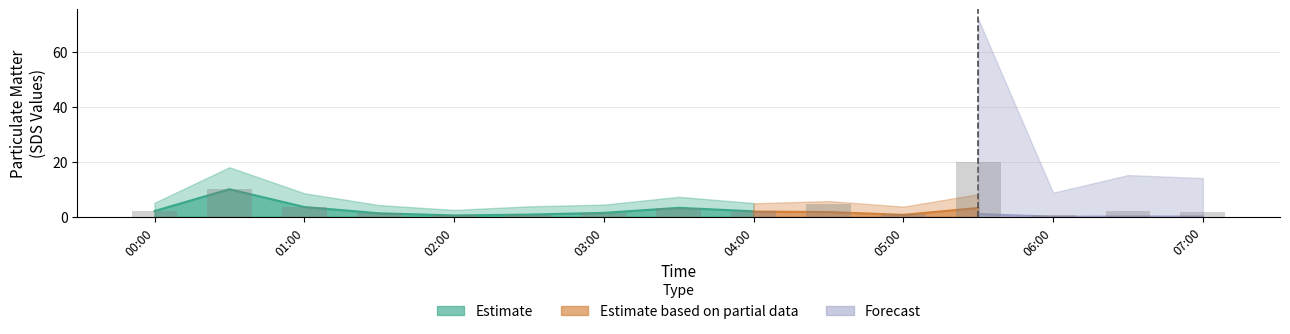

What is the difference between the second highest and second lowest values in the SDS_P1_upper series?

14.5